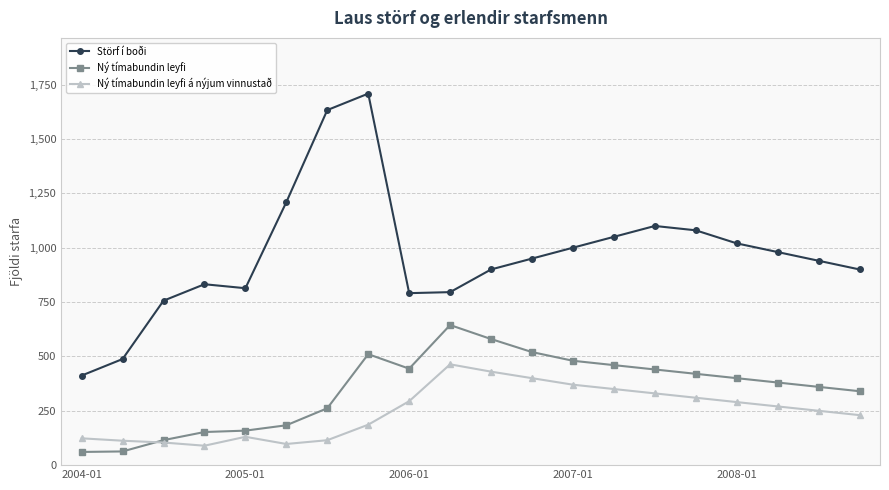

At how many categories does at least one series exceed 728?

18